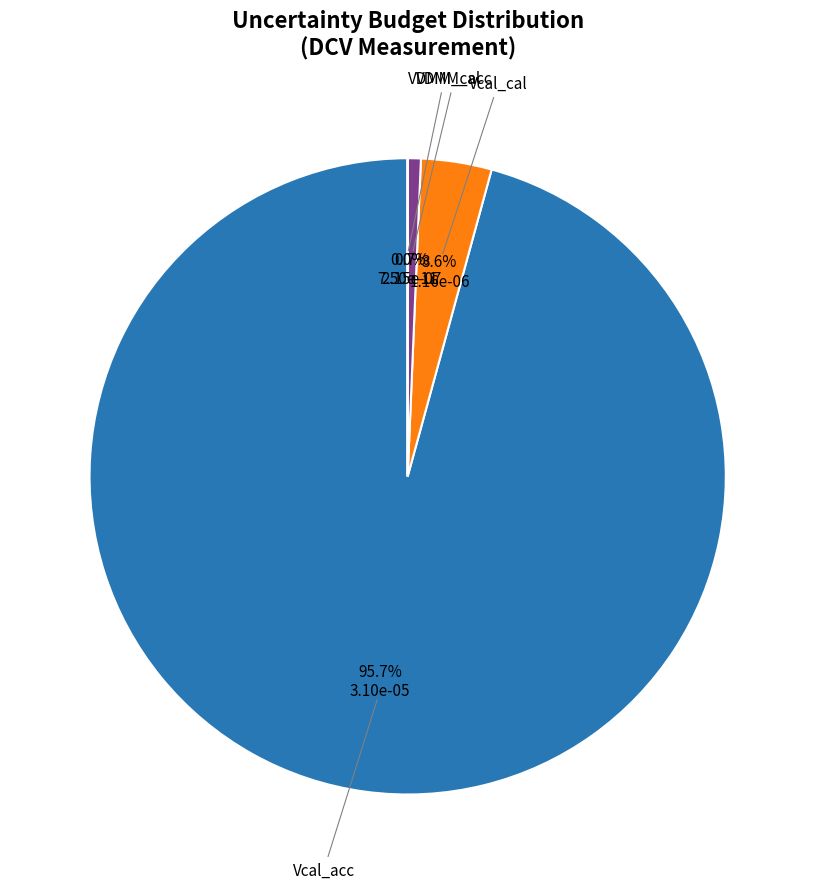

True or false: VDMM_acc accounts for 1% of the total.

True